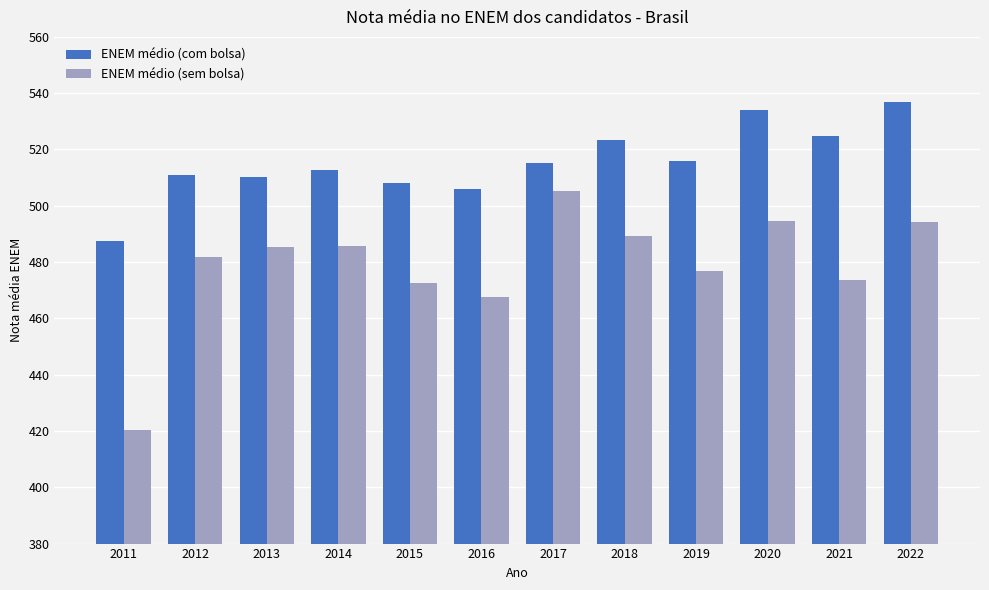

What is the difference between the maximum and minimum values in the ENEM médio (sem bolsa) series?

84.7